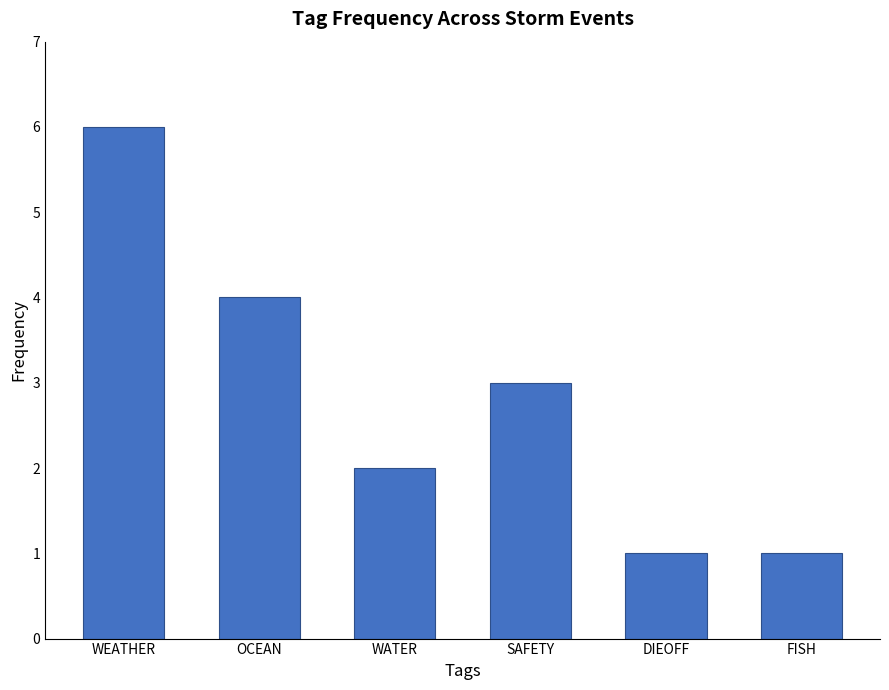

The chart shows a value of 2 at WATER. True or false?

True